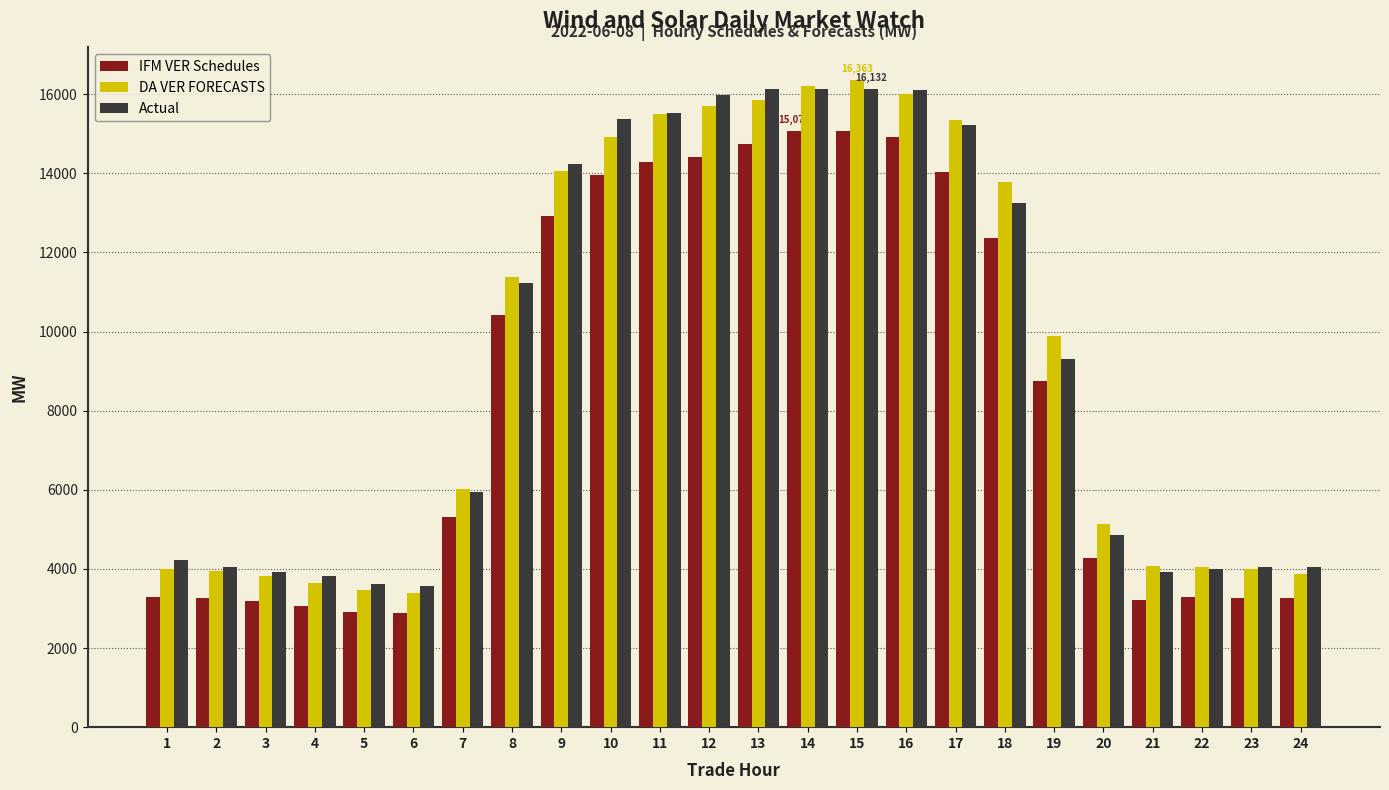

What value does the IFM VER Schedules series have at 22?

3281.7